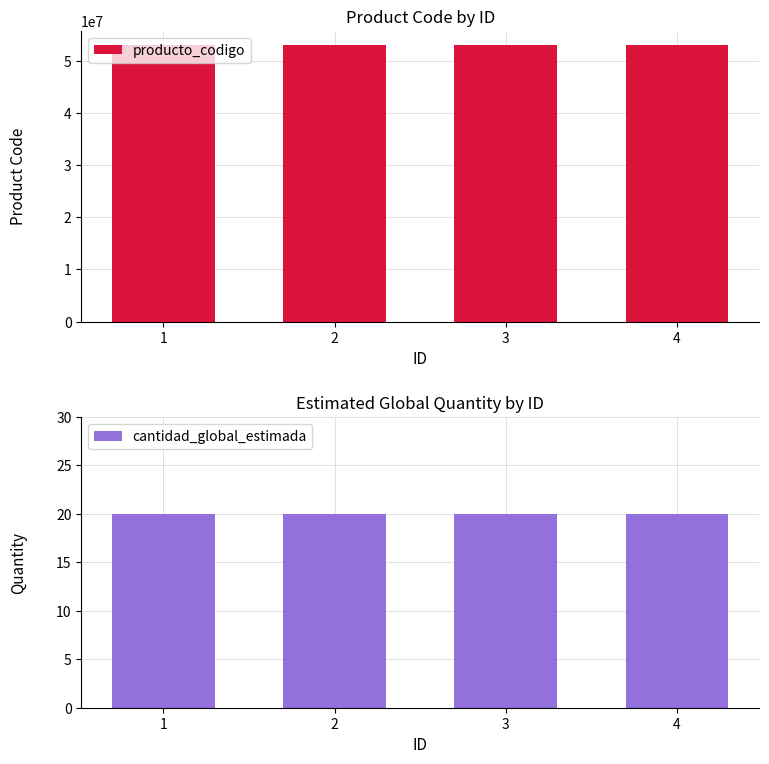

Which series has the largest total across all categories?

producto_codigo